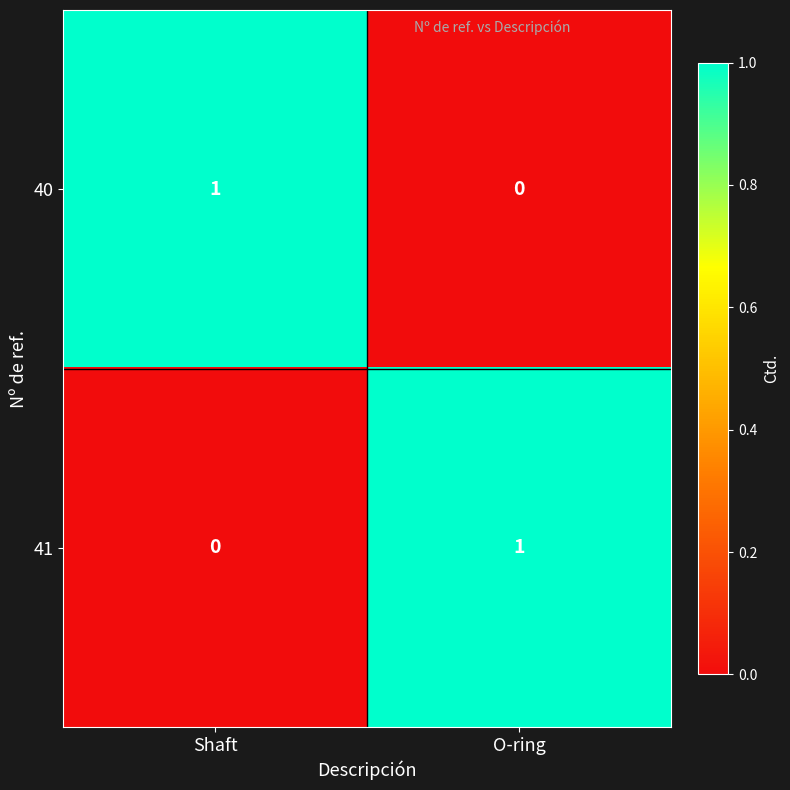

Reading left to right, what are all the values shown in this chart?

40: Shaft=1	O-ring=0
41: Shaft=0	O-ring=1